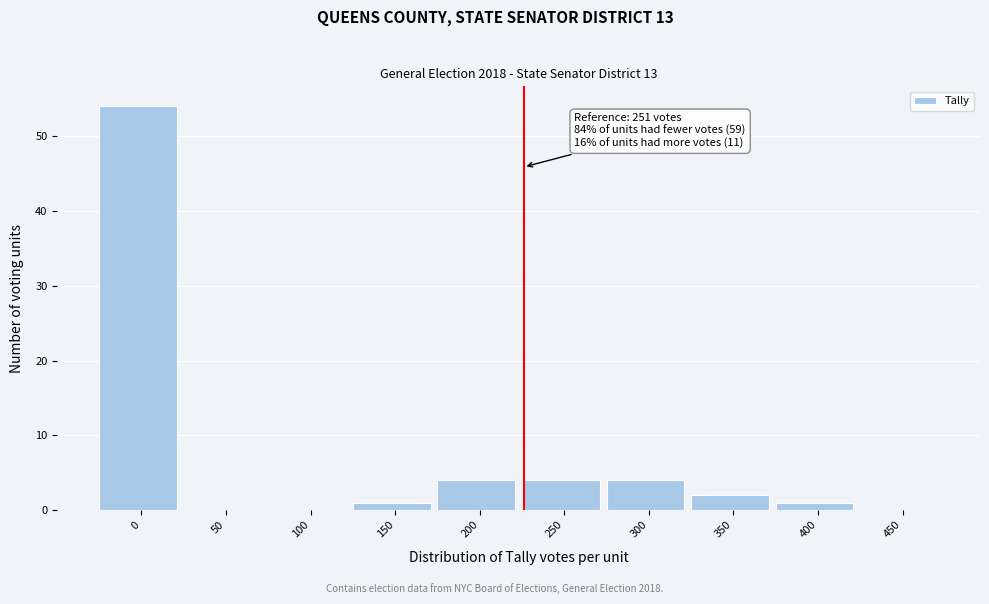

Reading left to right, list all the values displayed in this chart.

0=54	50=0	100=0	150=1	200=4	250=4	300=4	350=2	400=1	450=0